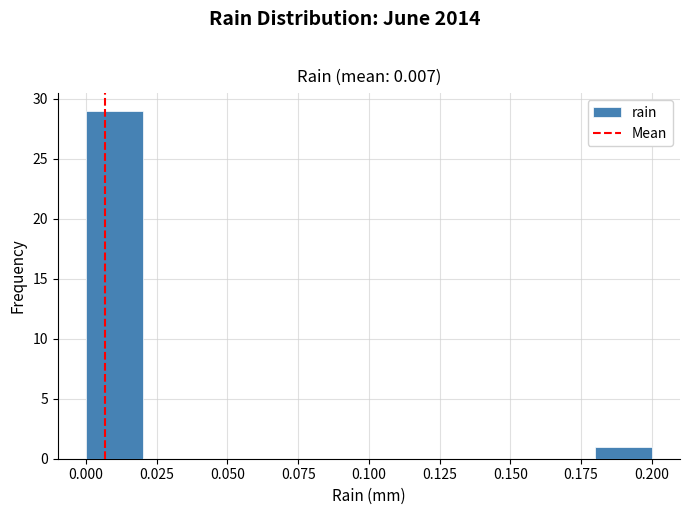

Reading left to right, transcribe this chart: for each bar, give the range it covers on the x-axis and its height. The values are not printed on the chart, so give them approximately, as read against the axis.

0.00 to 0.02: 29
0.02 to 0.04: 0
0.04 to 0.06: 0
0.06 to 0.08: 0
0.08 to 0.10: 0
0.10 to 0.12: 0
0.12 to 0.14: 0
0.14 to 0.16: 0
0.16 to 0.18: 0
0.18 to 0.20: 1